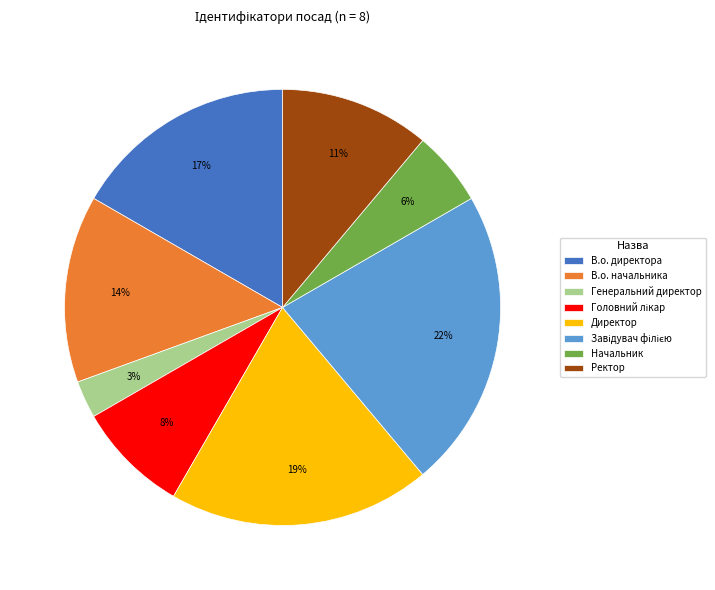

True or false: Генеральний директор accounts for 3% of the total.

True